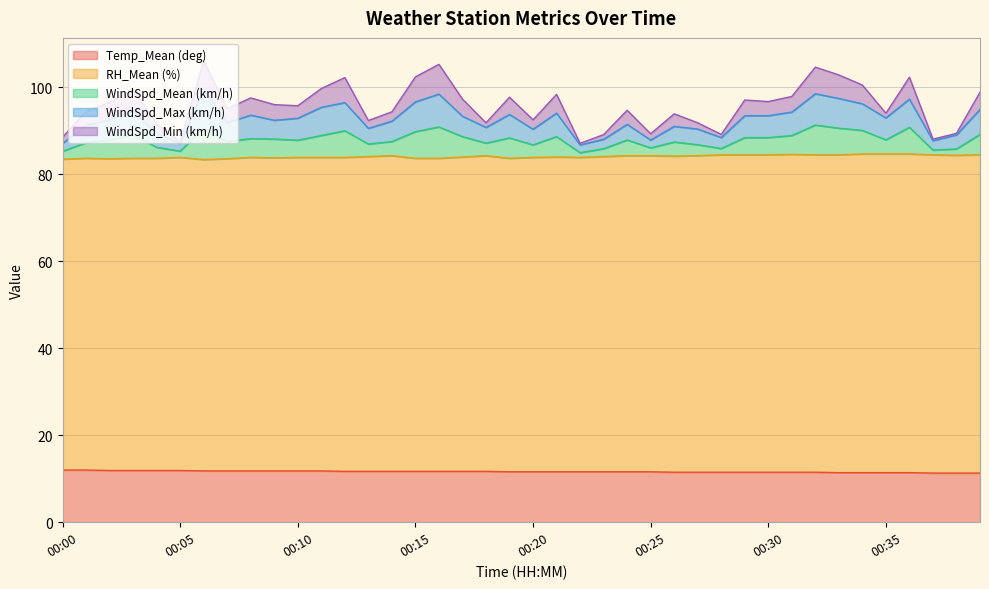

The value of WindSpd_Mean (km/h) at 00:14 is 131.7. True or false?

False